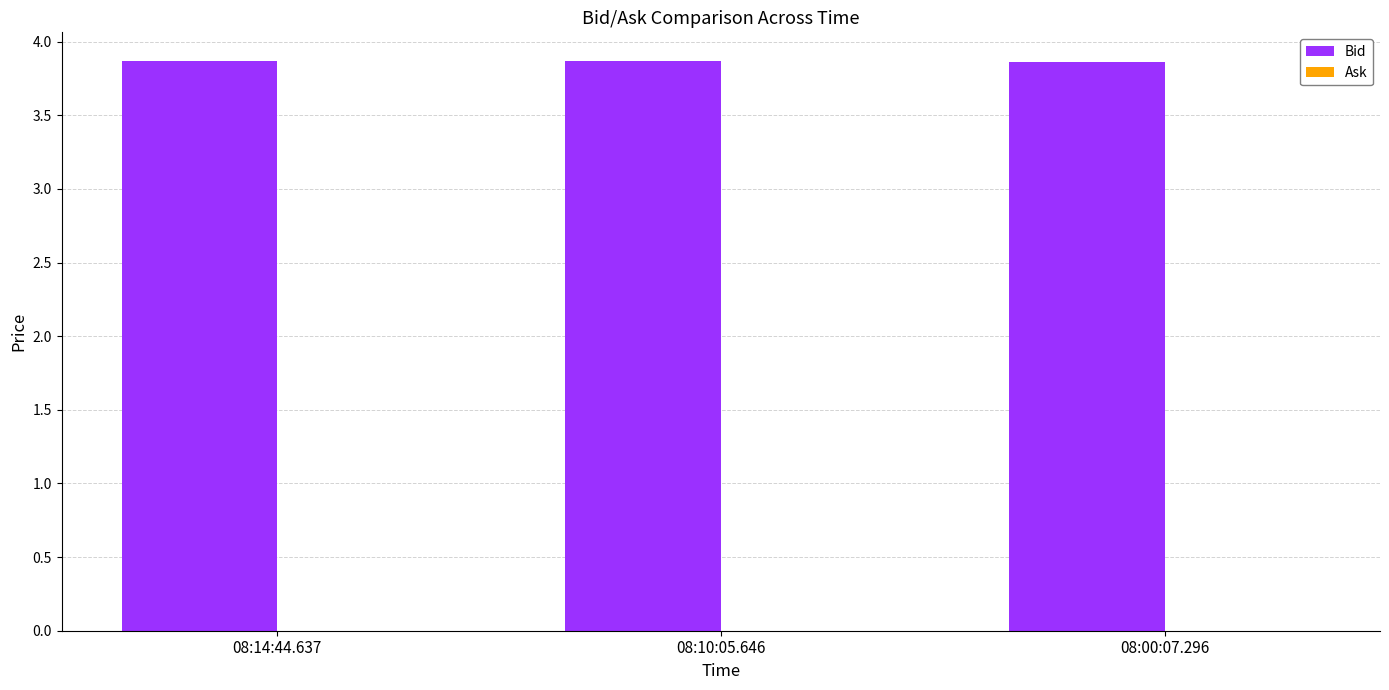

Is it true that the value at 08:14:44.637 is 2.4?

False